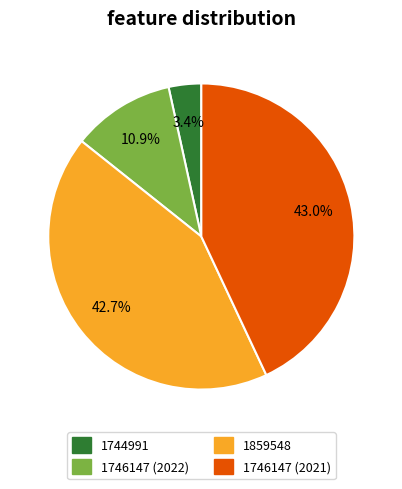

What is the smallest slice in the pie chart?

1744991